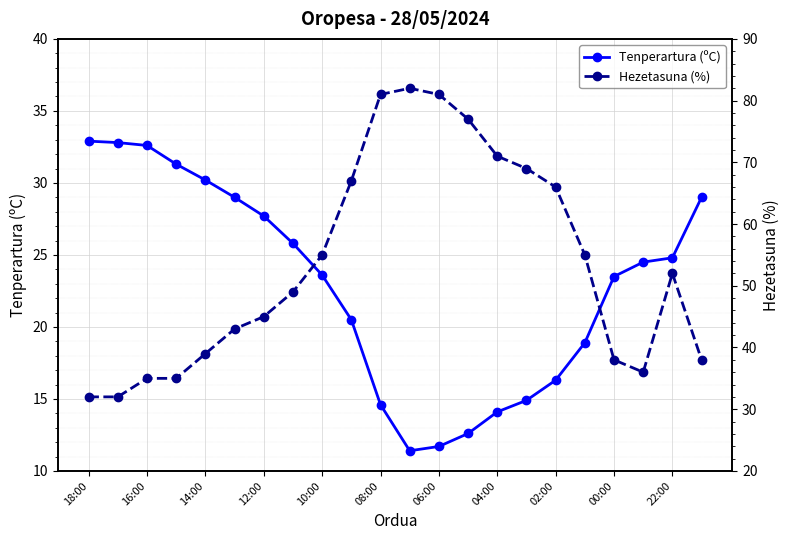

What is the value of the Tenperartura (ºC) point at the 17th from the left?

16.3